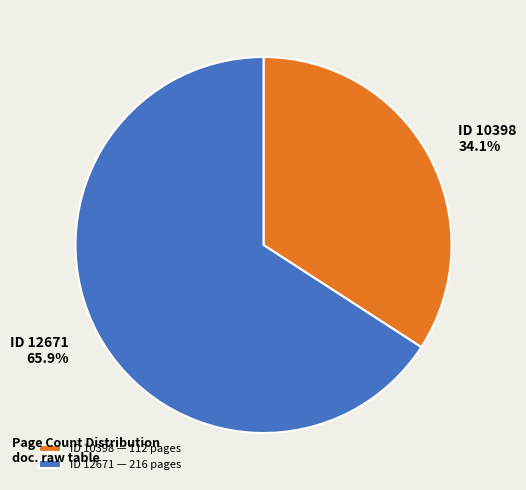

What is the total percentage of ID 10398 — 112 pages and ID 12671 — 216 pages?

100.0%